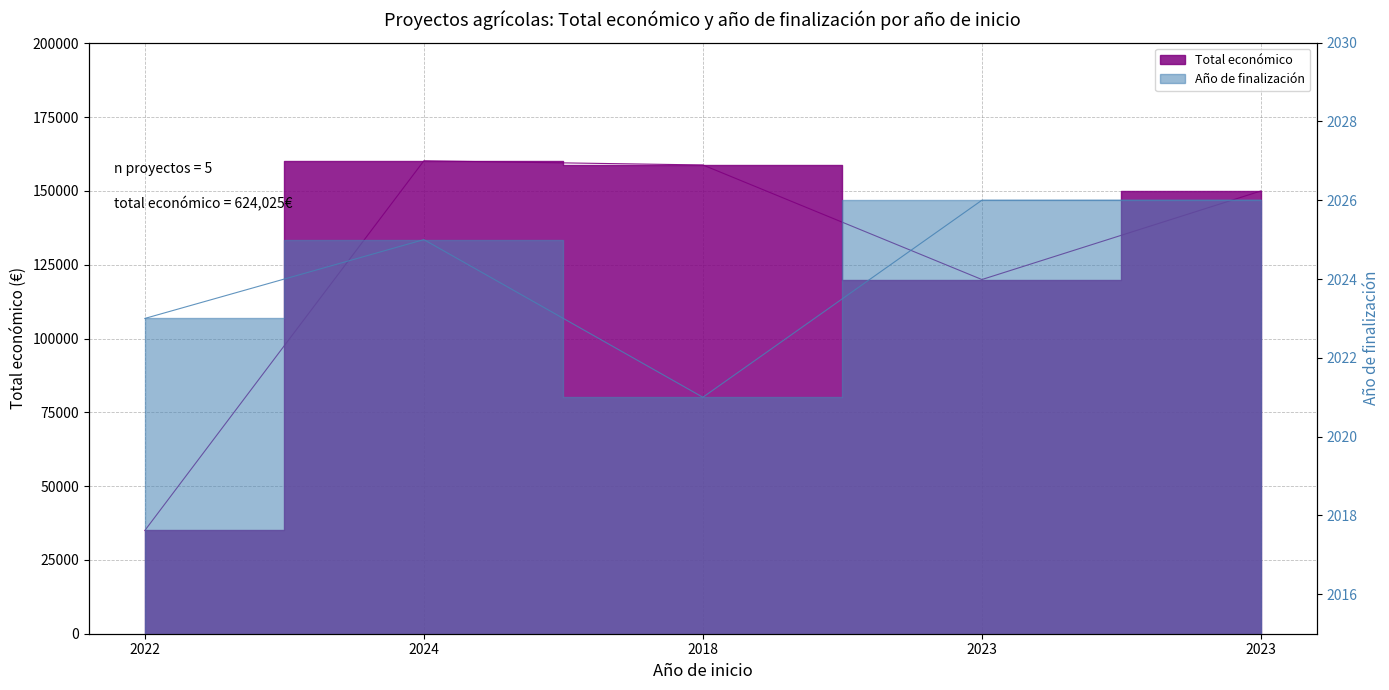

True or false: Total económico and Año de finalización cross at least once.

False